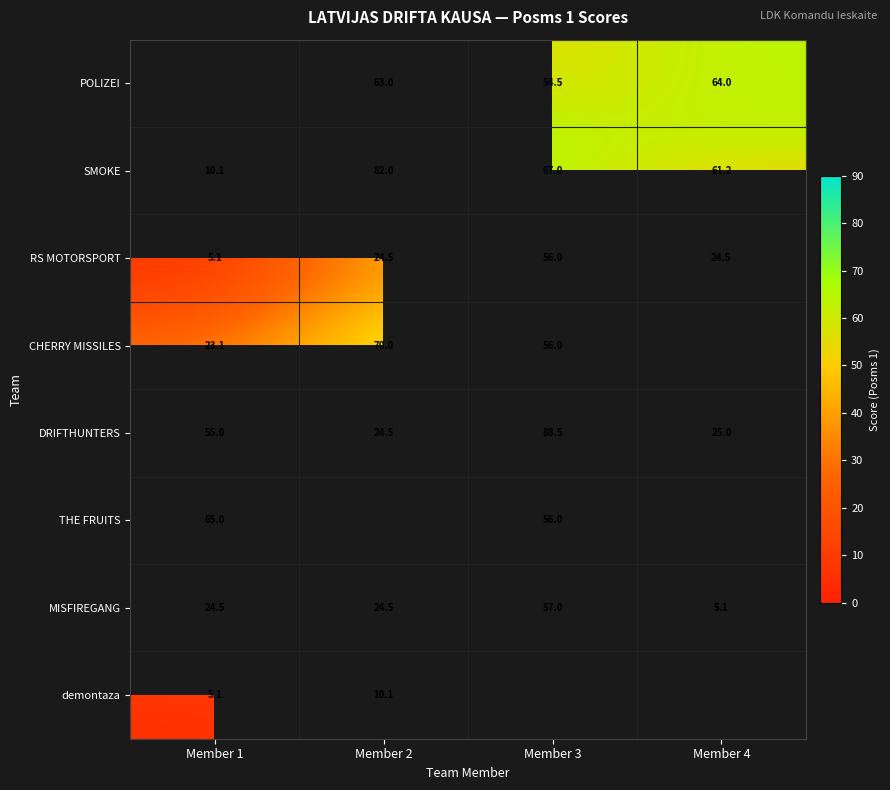

The value of demontaza at Member 2 is 10.1. True or false?

True